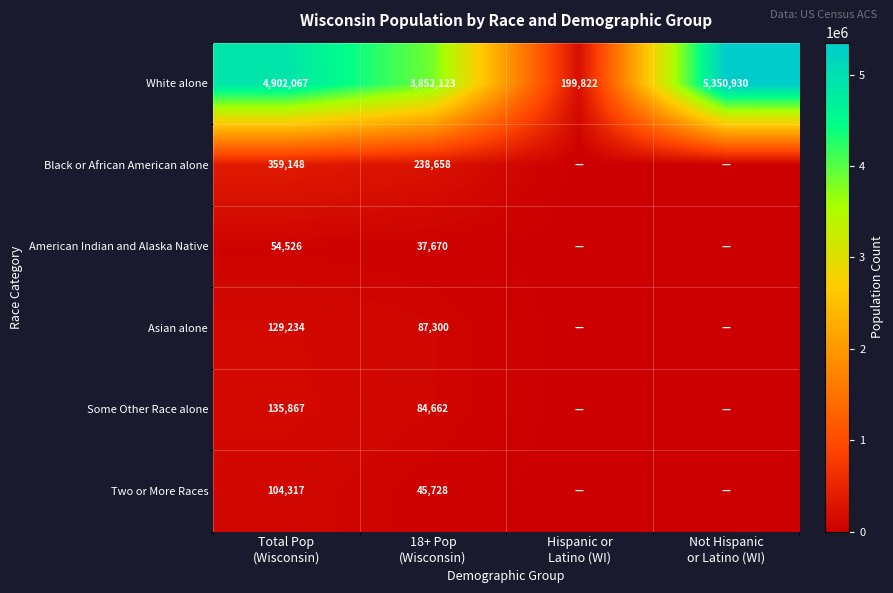

Between Hispanic or
Latino (WI) and Not Hispanic
or Latino (WI), which is larger?

Not Hispanic
or Latino (WI)